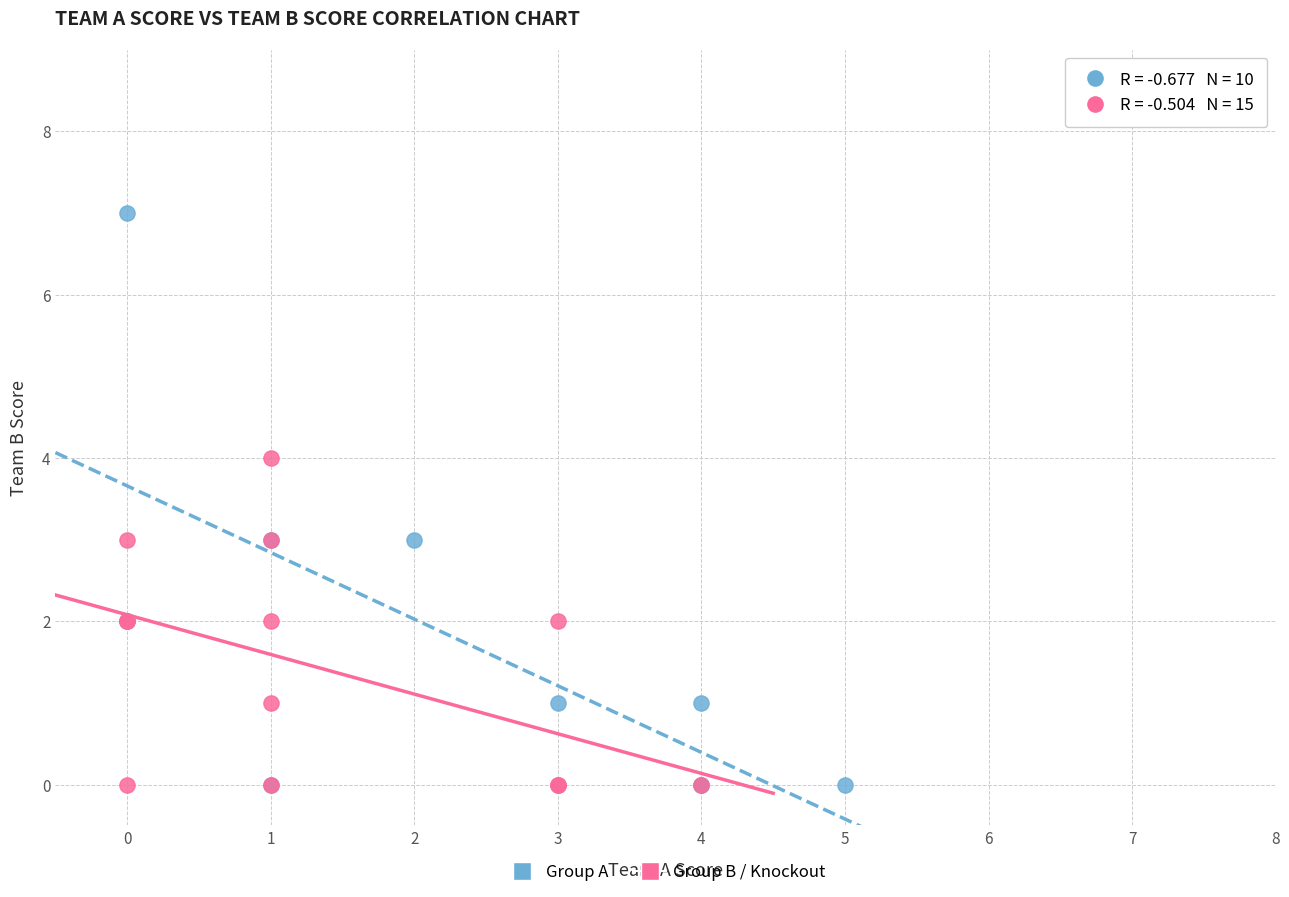

Which series has the widest spread of Y values?

Group A